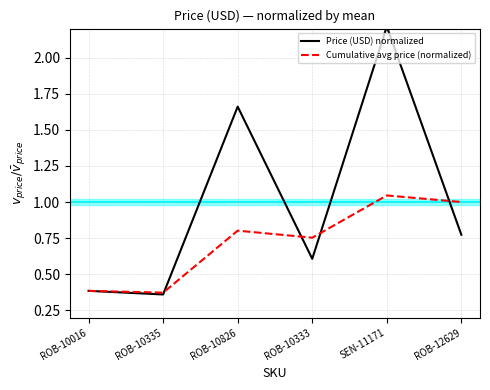

What position from the right is ROB-10333?

3